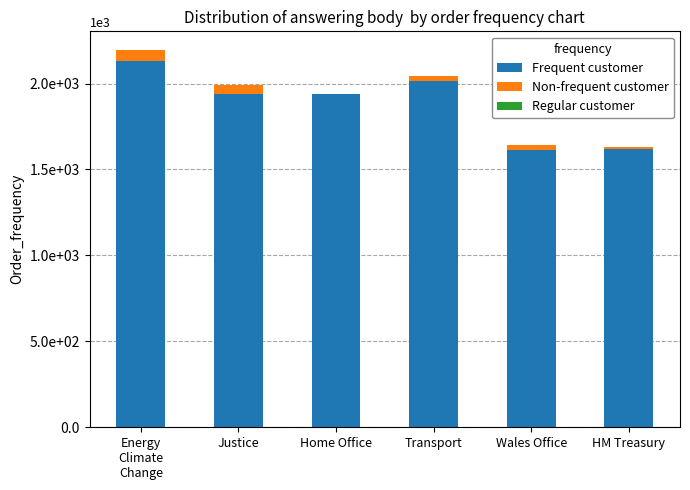

Read the Regular customer value at Justice.

1